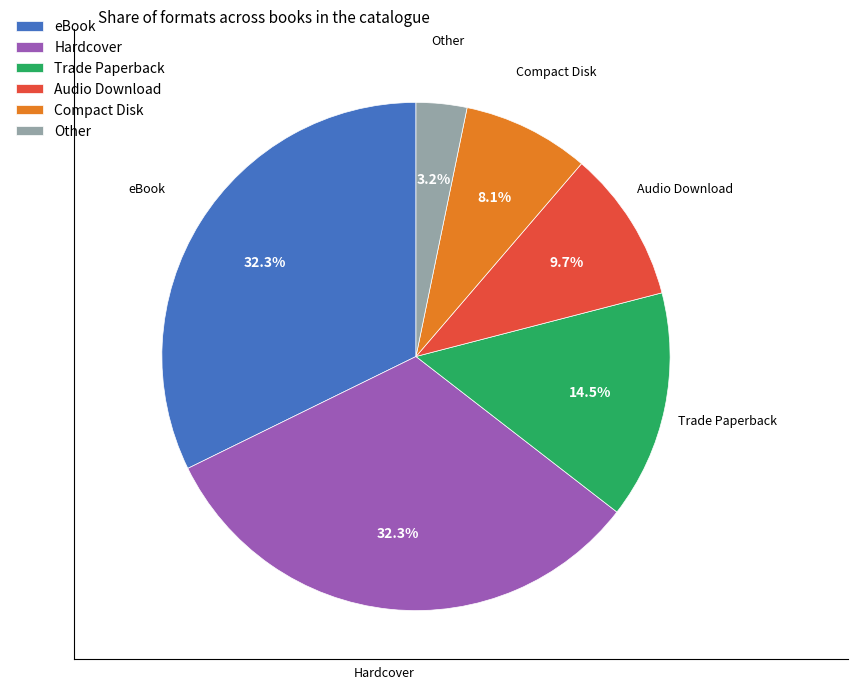

What is the total percentage of Audio Download and Trade Paperback?

24.2%